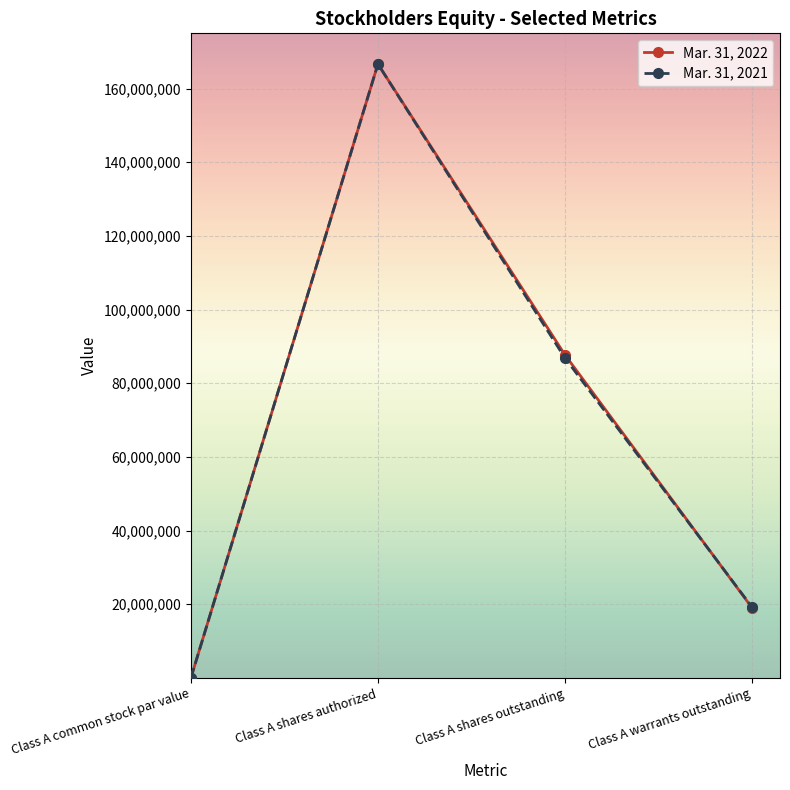

At which label does Mar. 31, 2021 reach its peak?

Class A shares authorized